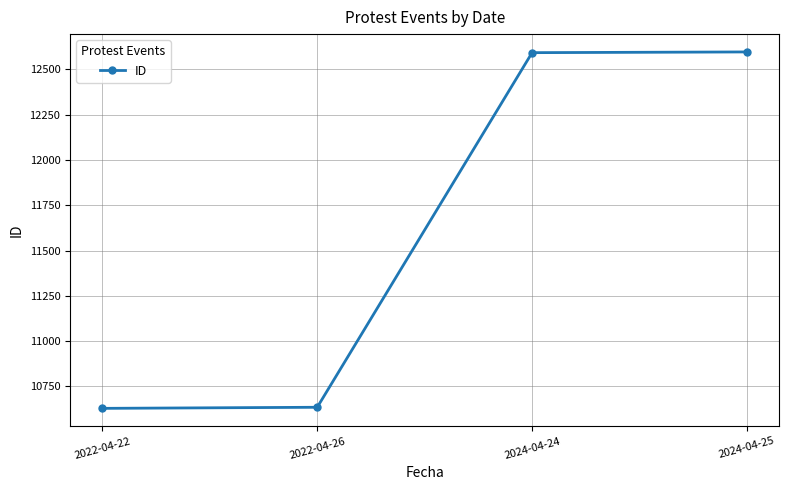

Where is the data nearest to the value 11612?

2022-04-26